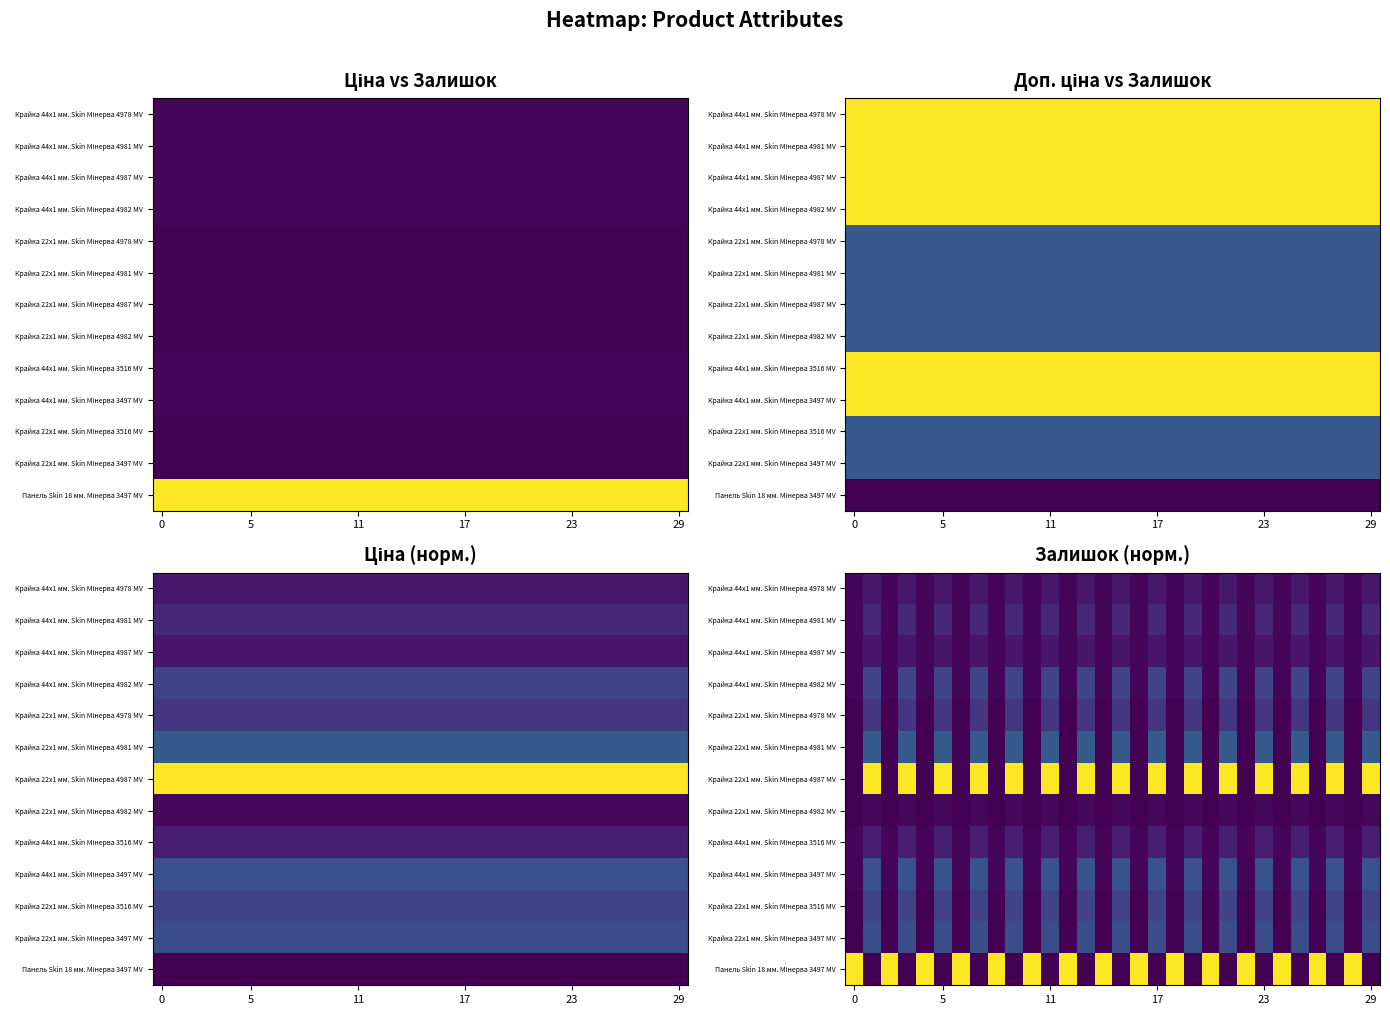

Which has a higher value, 6 or 25?

25